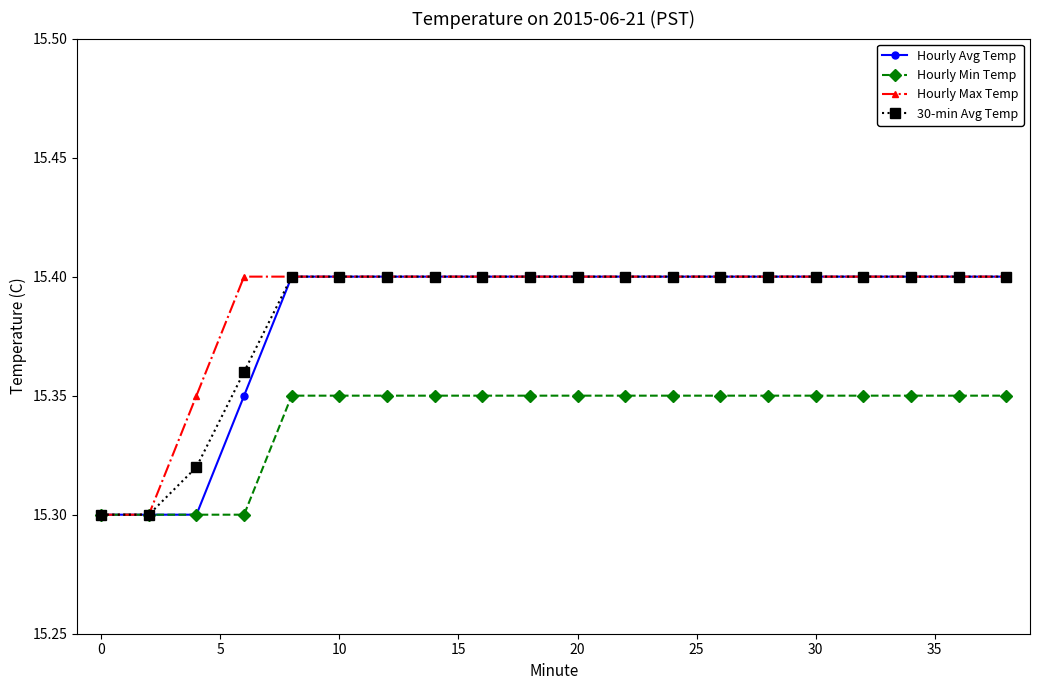

At how many categories does at least one series exceed 15?

20